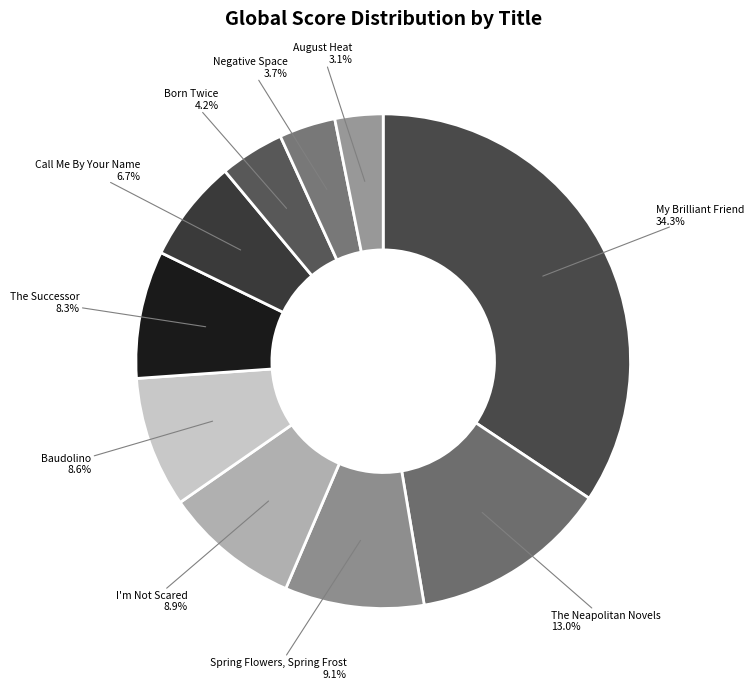

Do Born Twice and The Neapolitan Novels together represent more than half of the pie?

No